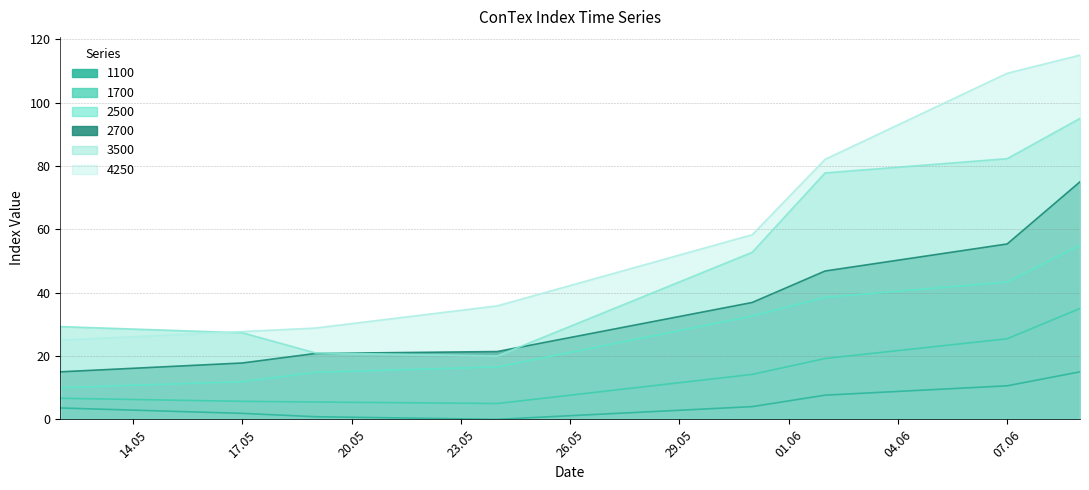

Which category has the highest value across all series?

09.06.2022